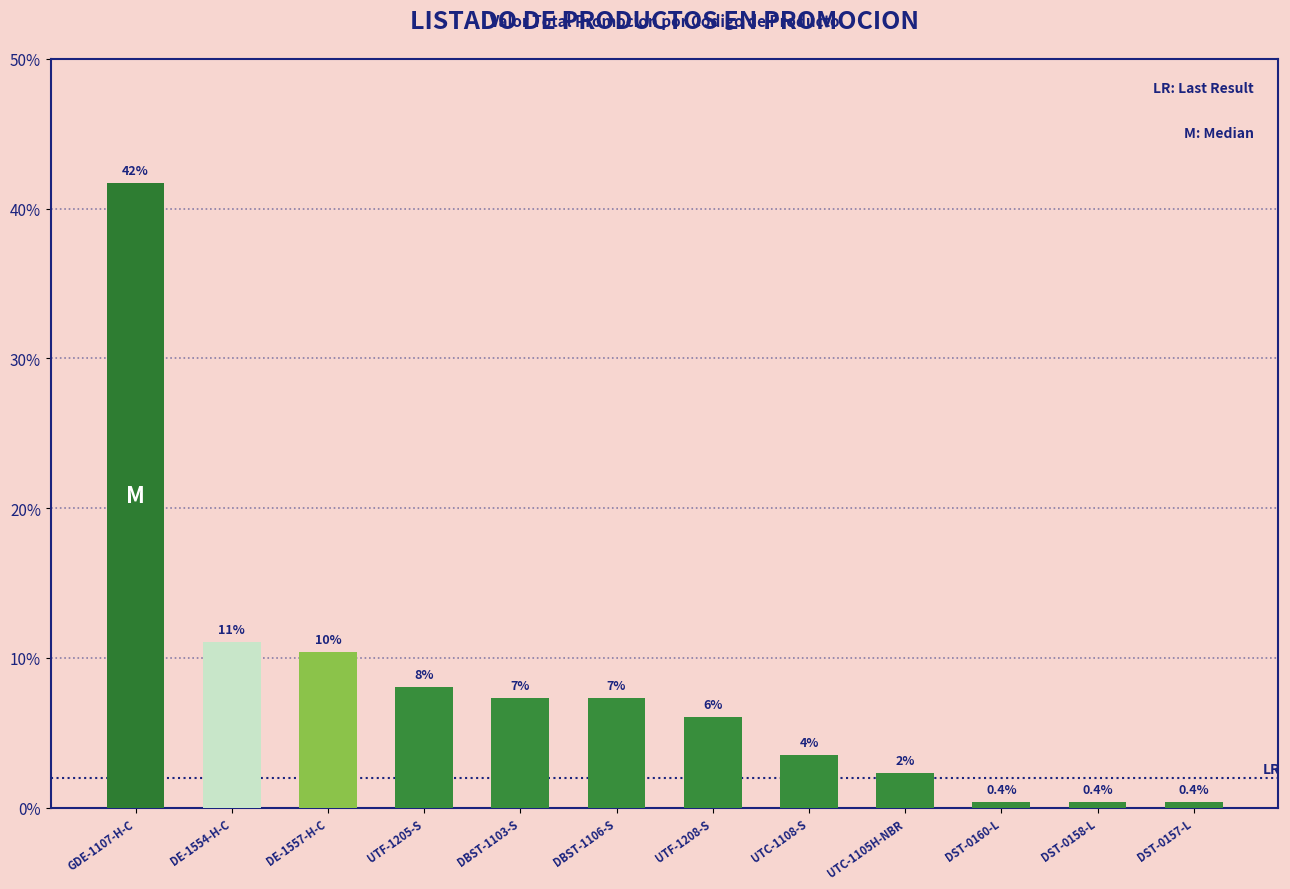

Reading left to right, transcribe all the data shown in this chart.

41.7	11.1	10.4	8.1	7.4	7.3	6.1	3.5	2.3	0.4	0.4	0.4